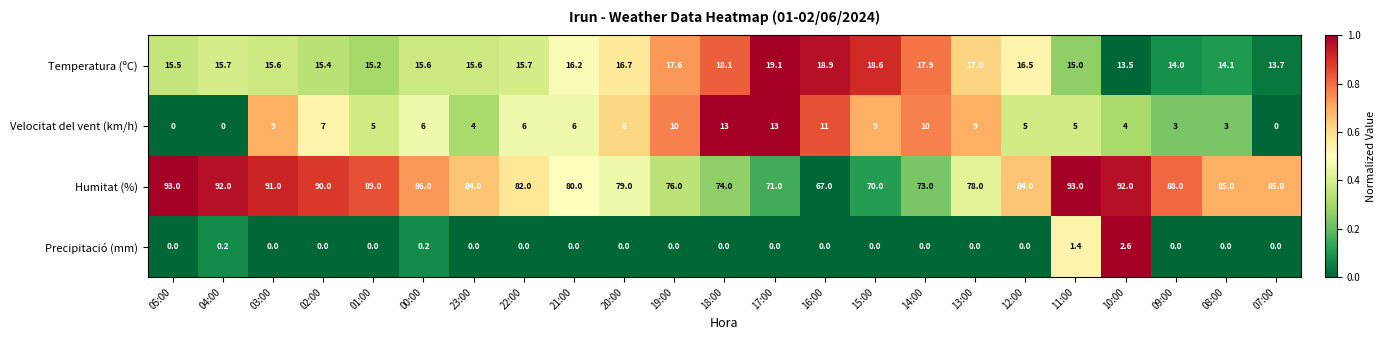

Read the Humitat (%) value at 19:00.

76.0